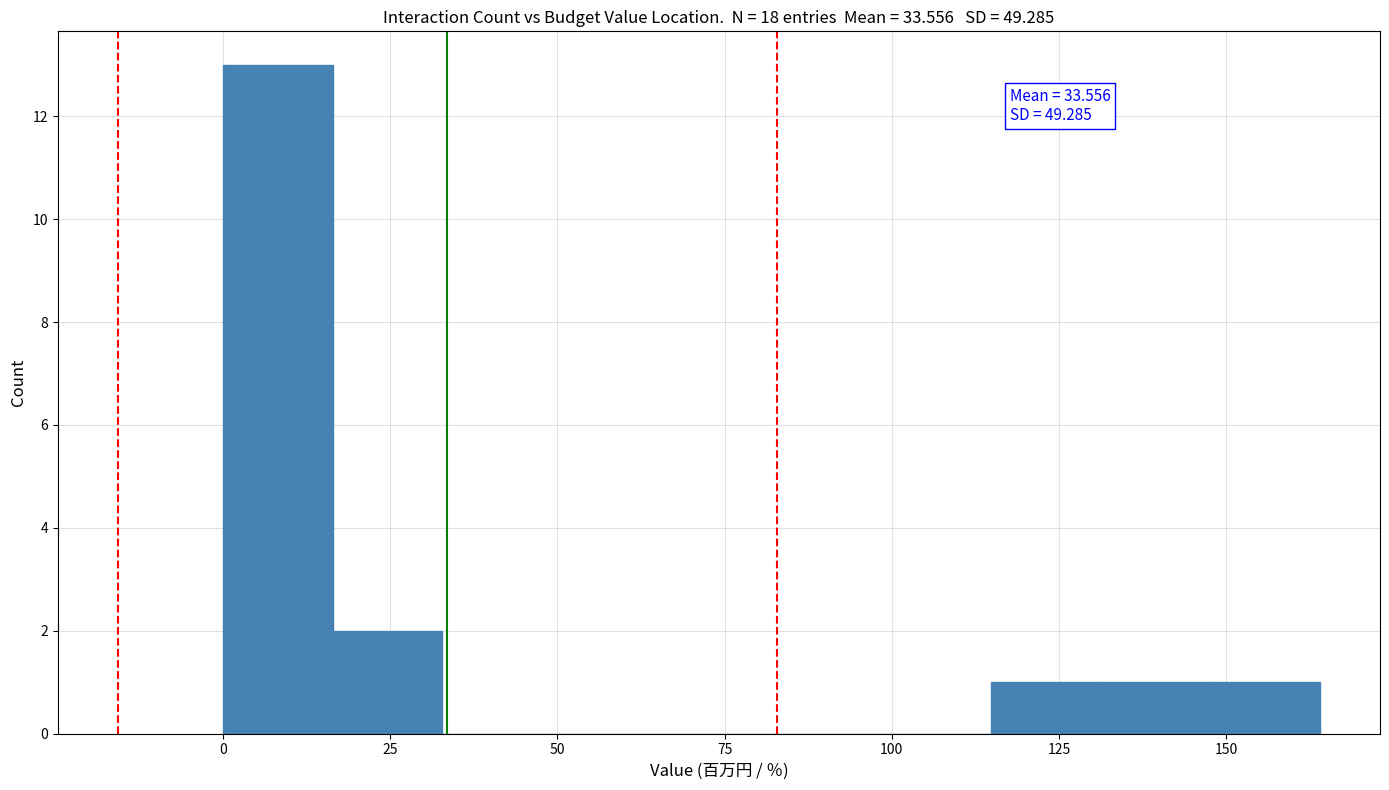

Read against the x-axis, roughly where is the centre of the tallest bar?

10